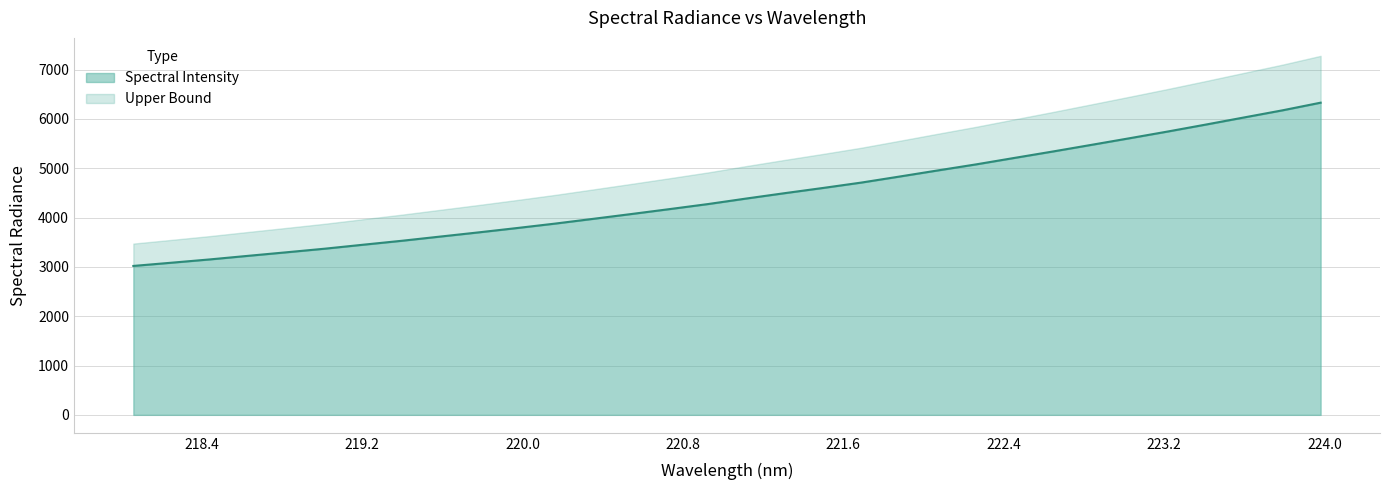

True or false: the data shows 5946.3 at 219.3979.

False